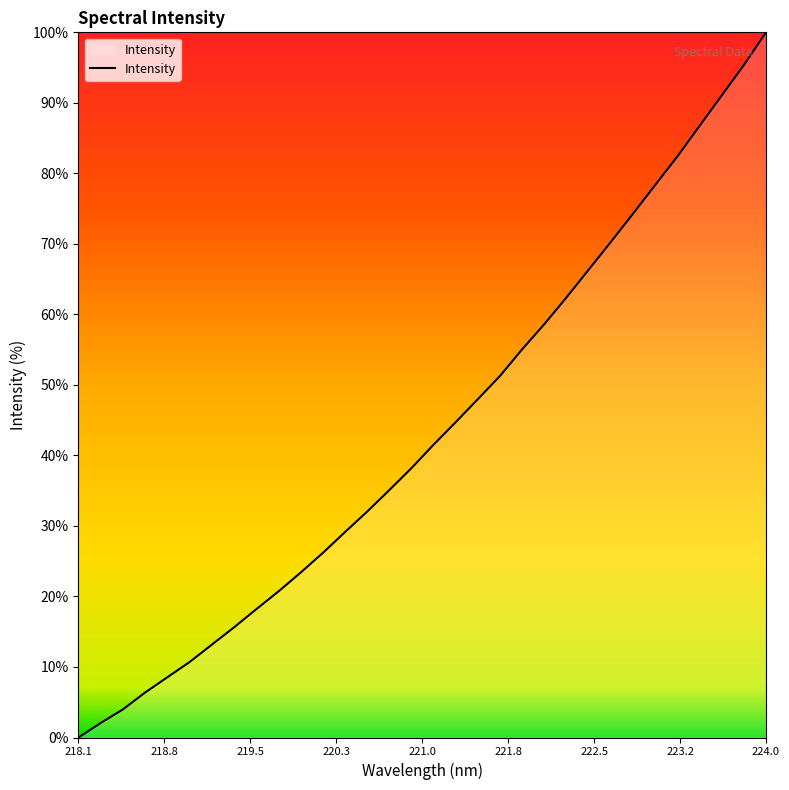

Reading right to left, what are all the values shown in this chart?

100.0	95.3	91.0	86.7	82.4	78.4	74.3	70.3	66.4	62.4	58.6	55.1	51.3	48.0	44.7	41.5	38.2	35.1	32.0	29.1	26.2	23.4	20.7	18.2	15.6	13.1	10.7	8.5	6.4	4.0	2.1	0.0